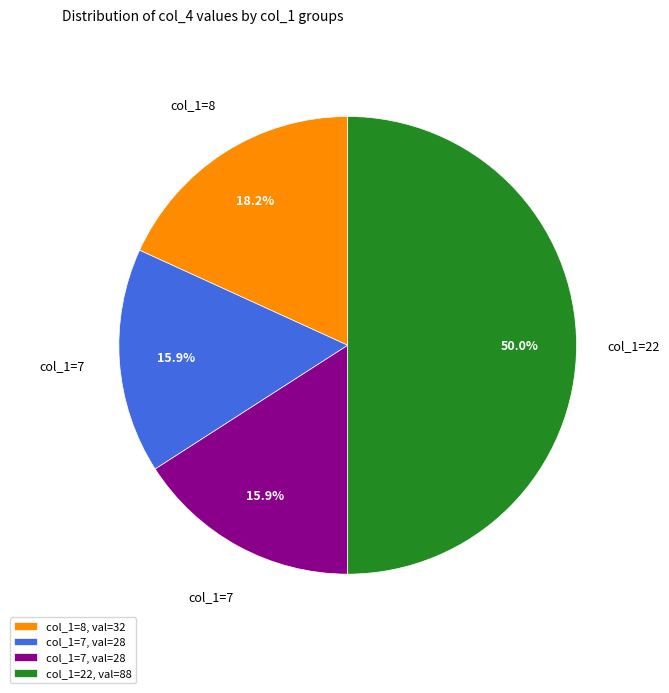

How many segments does this pie chart have?

4